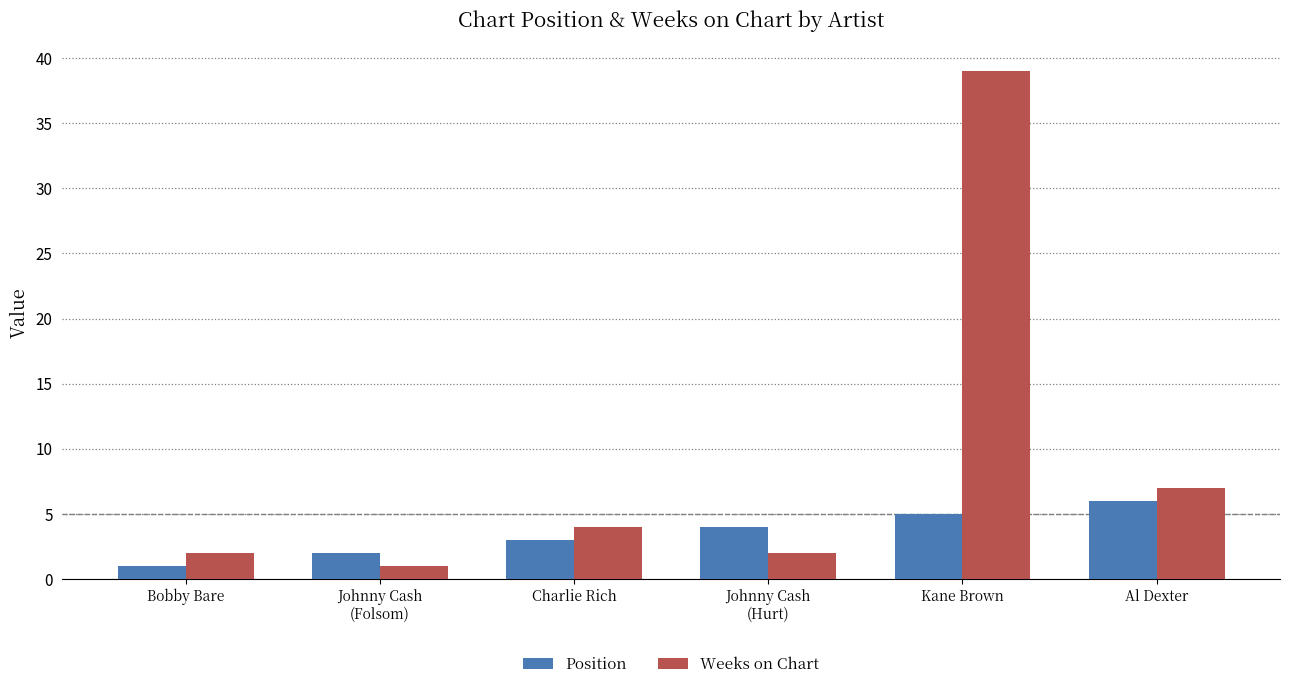

Which label corresponds to the largest value in the chart?

Kane Brown